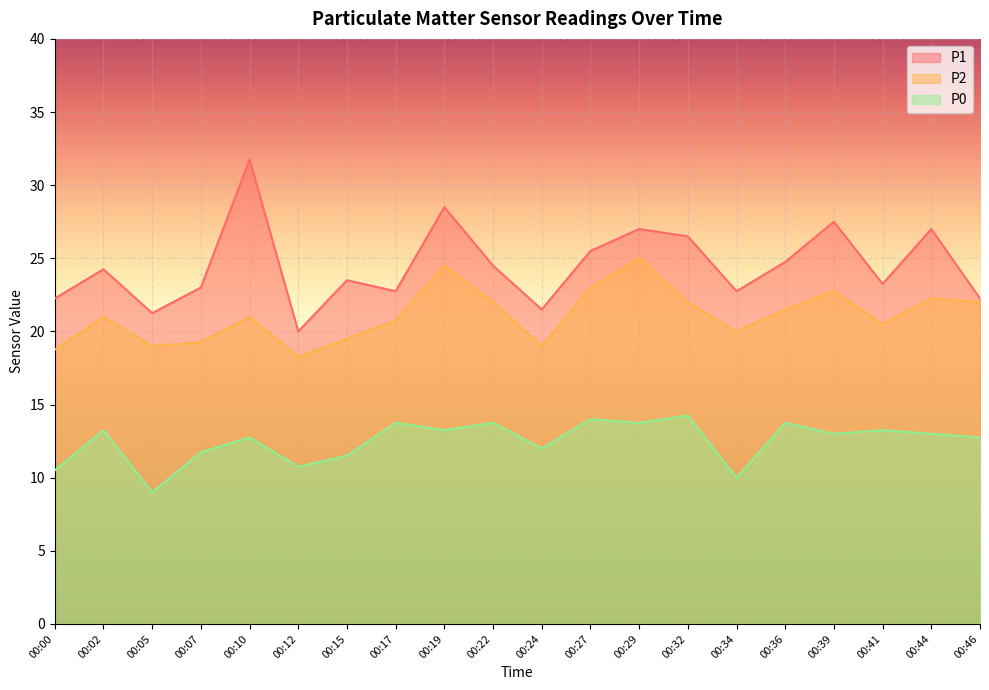

At which category does the chart reach its peak across all series?

00:10